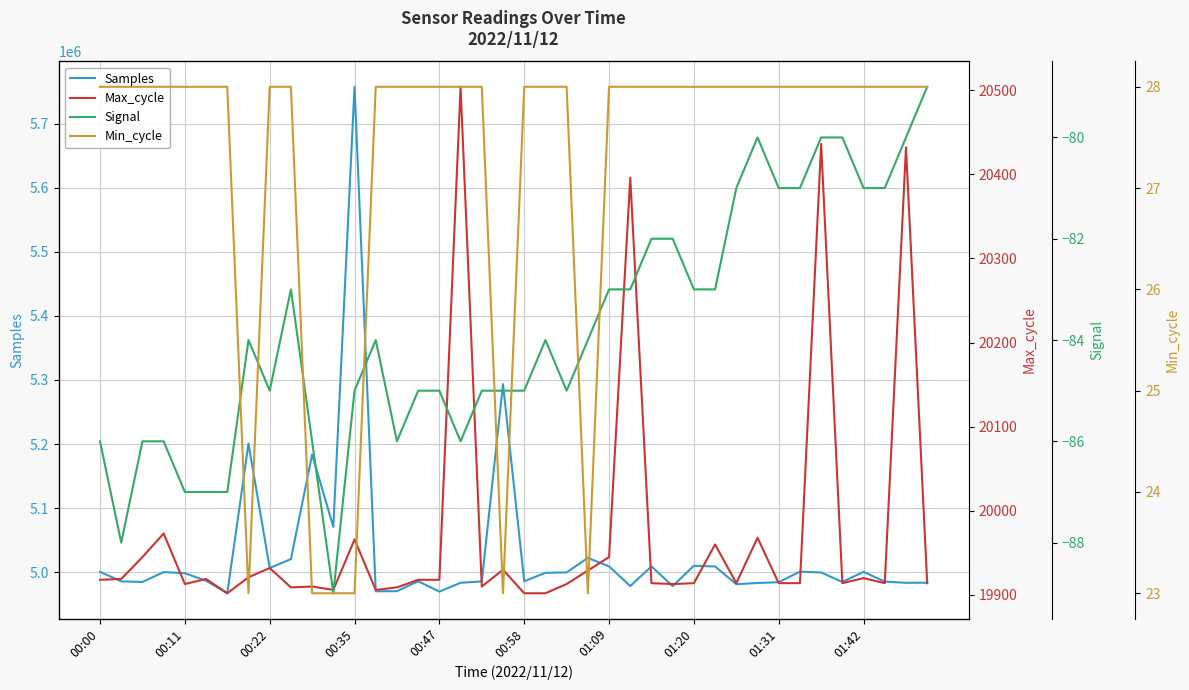

What is the highest value of the Samples series?

5757347